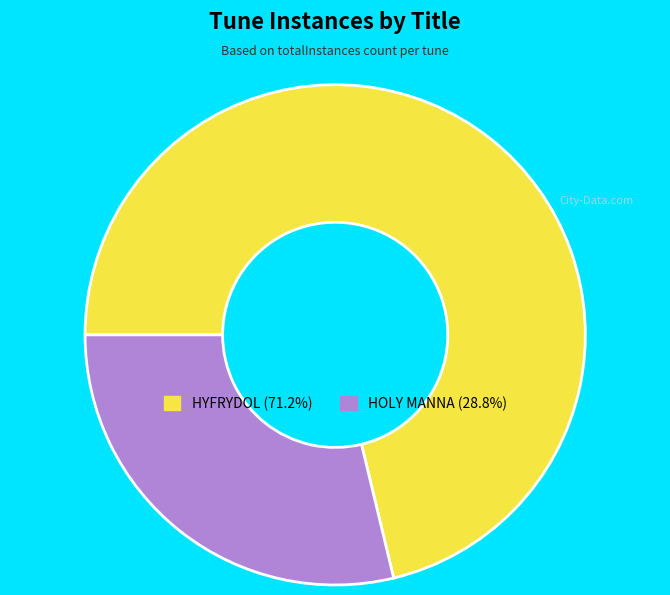

Is it true that HOLY MANNA is 29% of the pie?

True